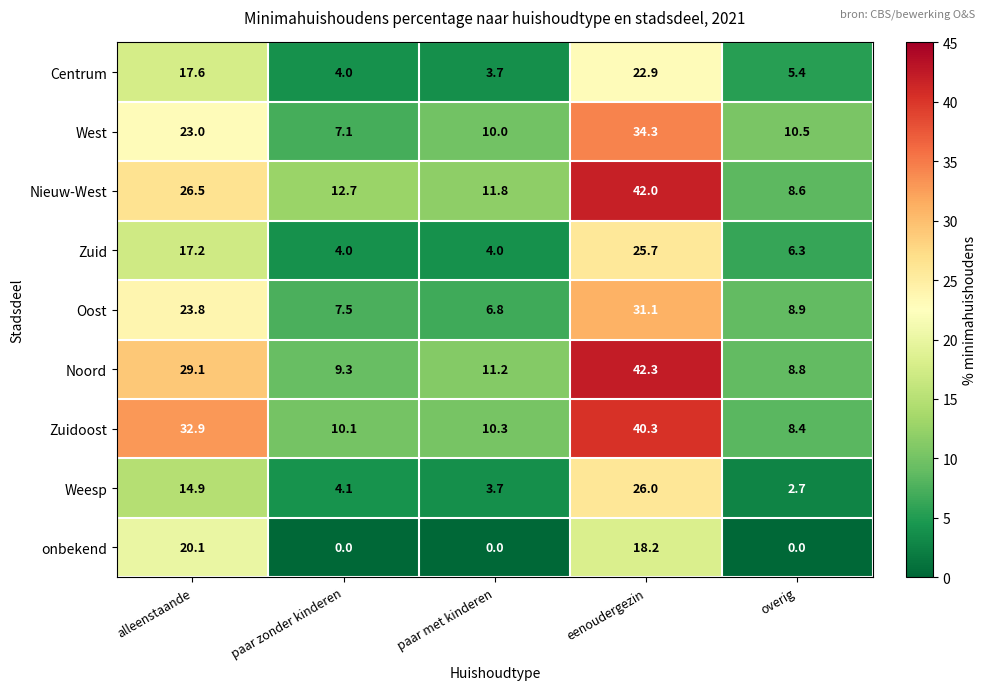

Which series has the largest range (max minus min)?

Noord